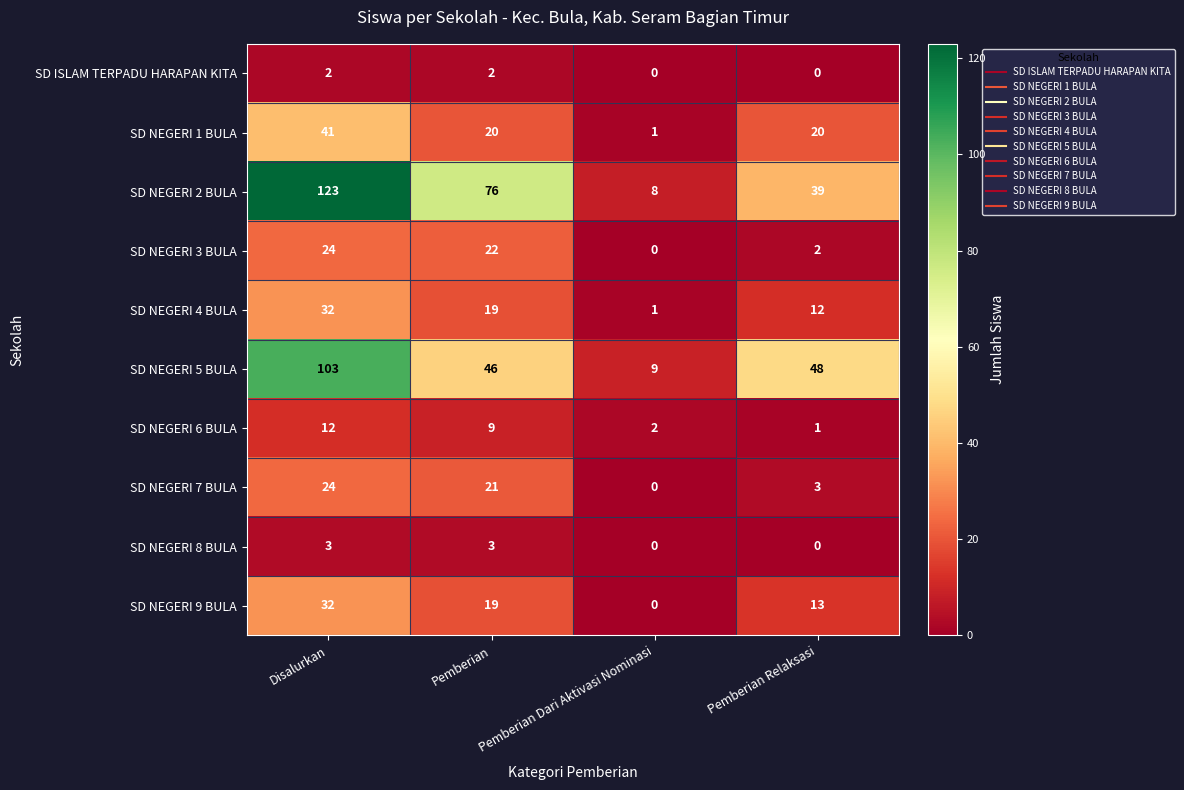

List the labels in order of SD NEGERI 9 BULA value, largest first.

Disalurkan, Pemberian, Pemberian Relaksasi, Pemberian Dari Aktivasi Nominasi